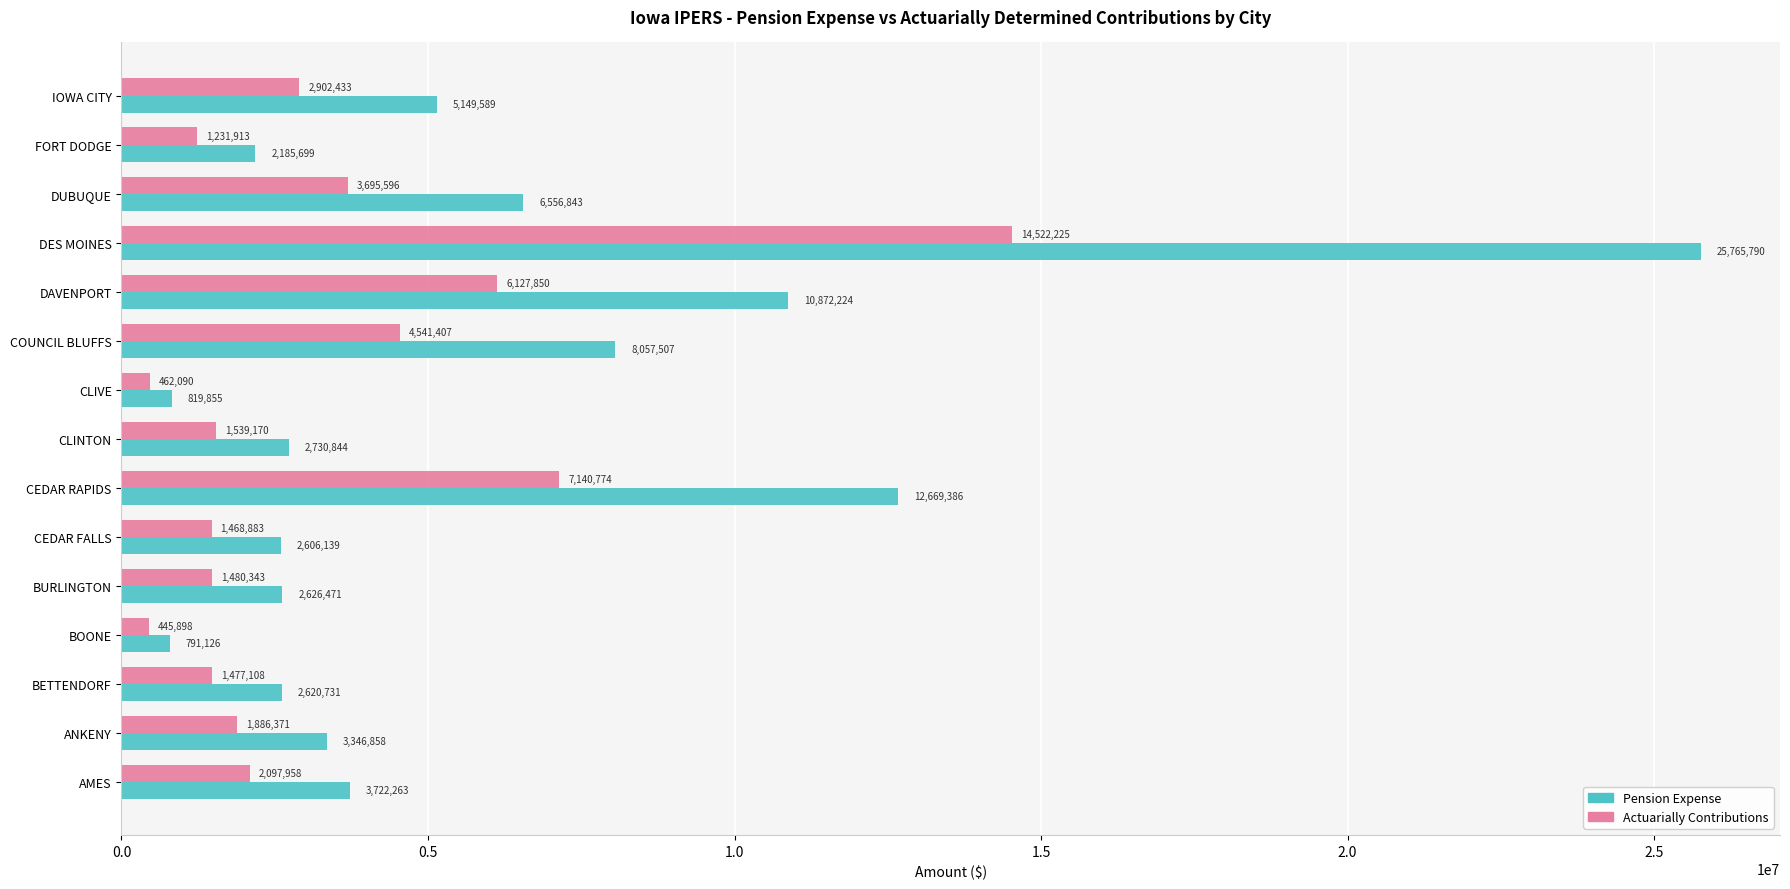

Is the value of Pension Expense at BURLINGTON greater than the value of Actuarially Contributions at BURLINGTON?

Yes